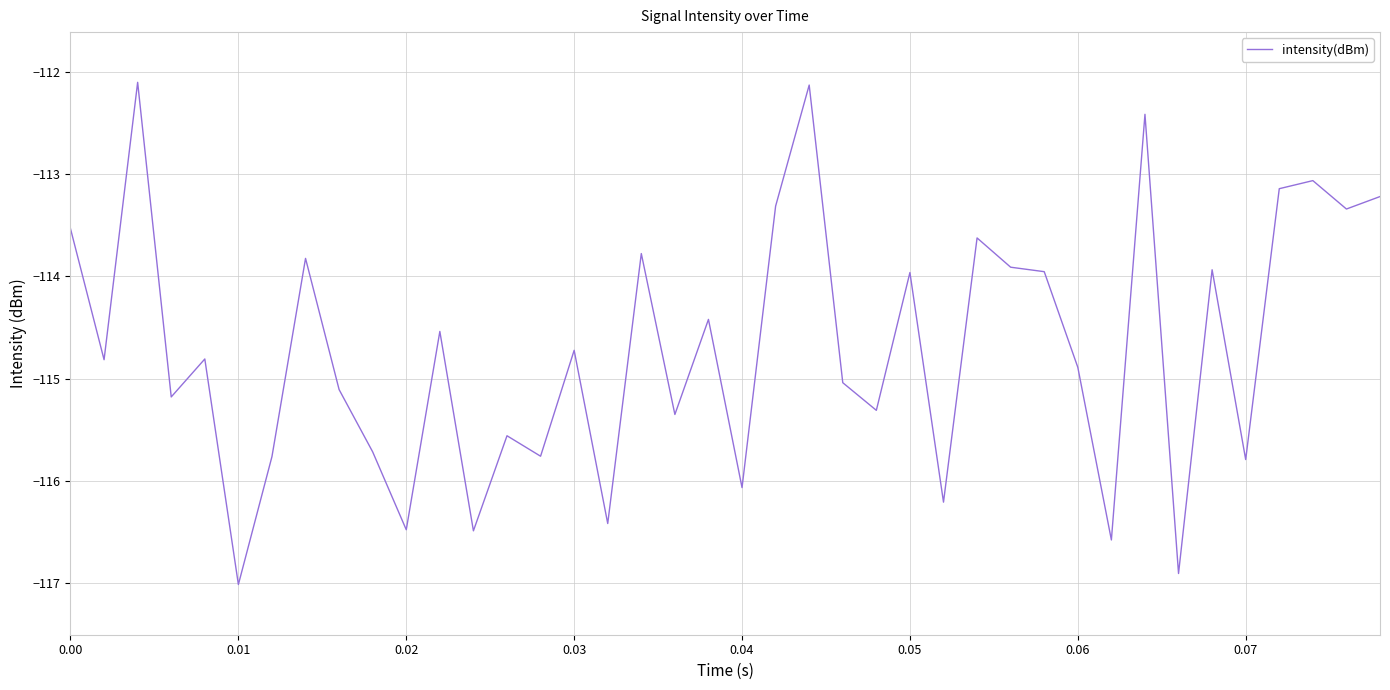

What is the maximum value shown in the chart?

-112.1